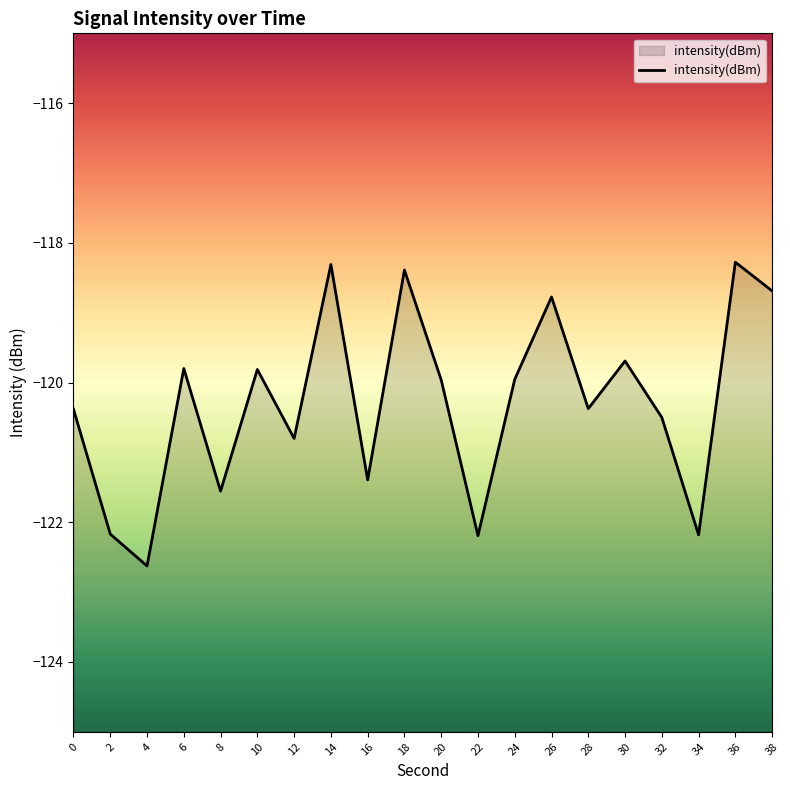

How many interior local valleys (lower than both neighbors) does the data have?

7